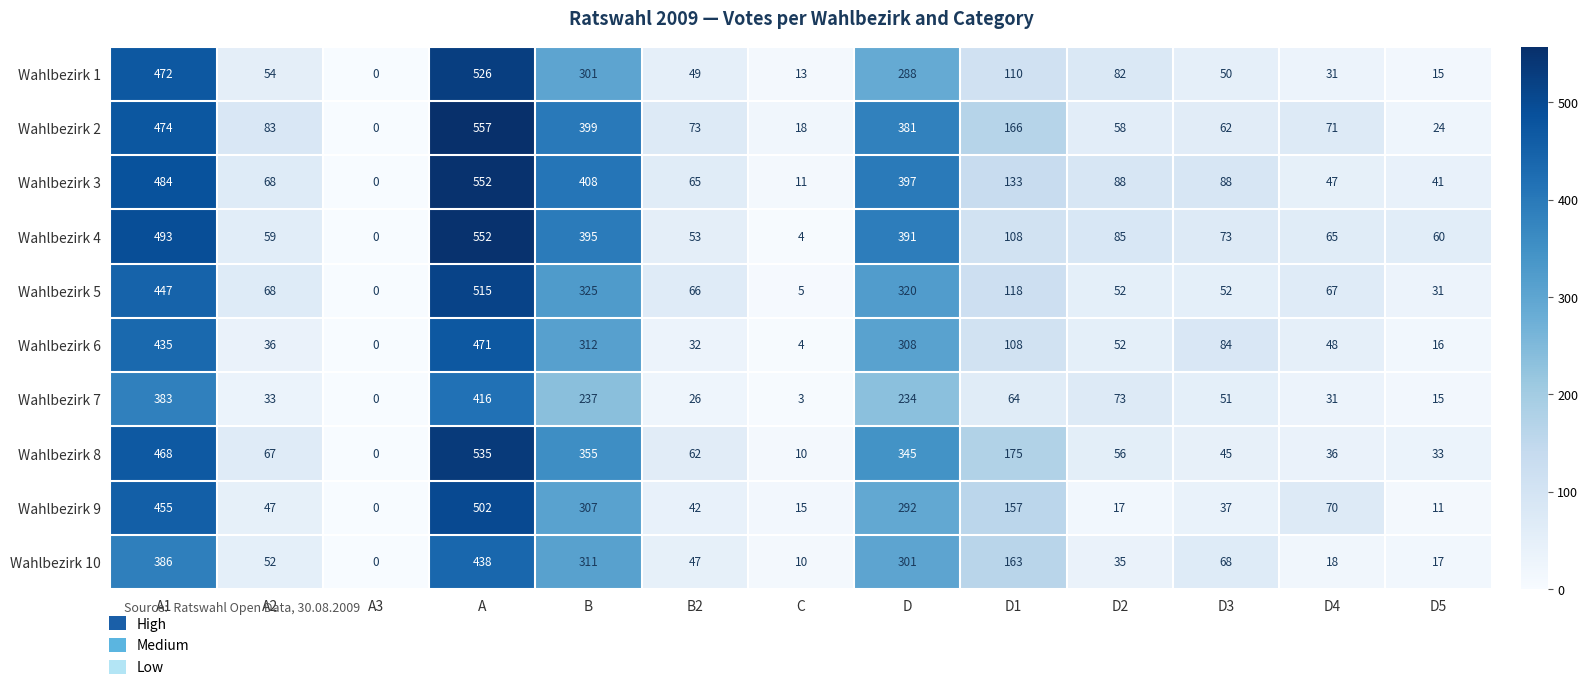

The value of Wahlbezirk 5 at D is 320. True or false?

True